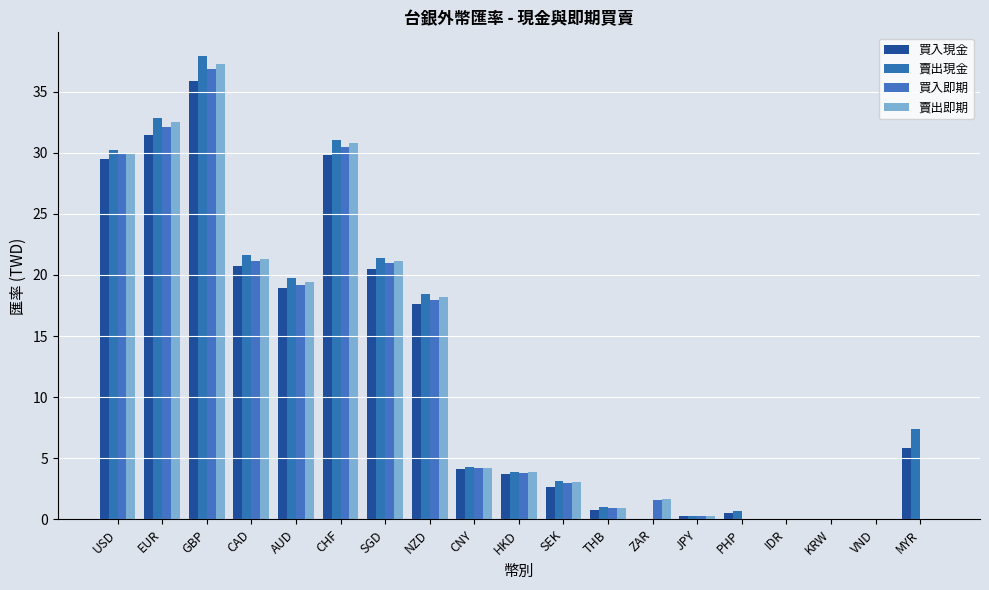

At which label does 買入現金 first exceed 4?

USD